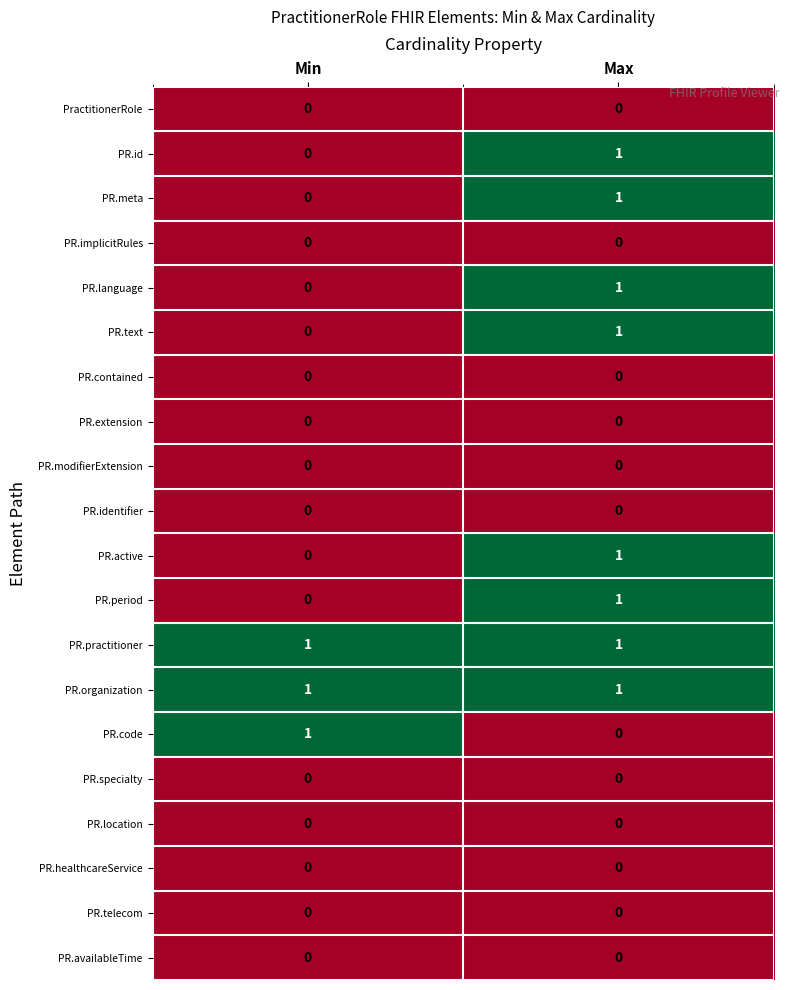

True or false: PractitionerRole has a value of 0 at Min.

True